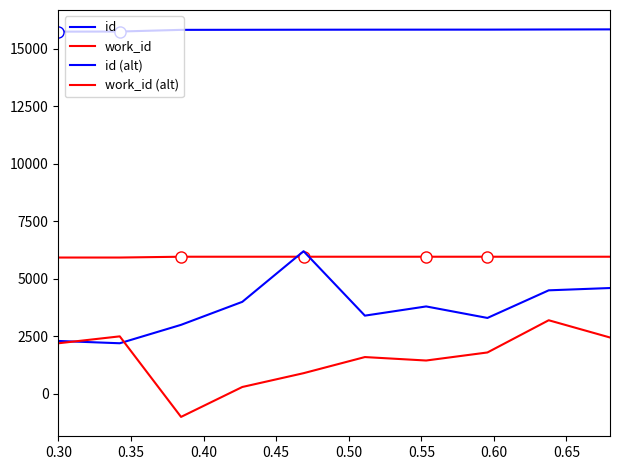

True or false: id (alt) and id cross at least once.

False